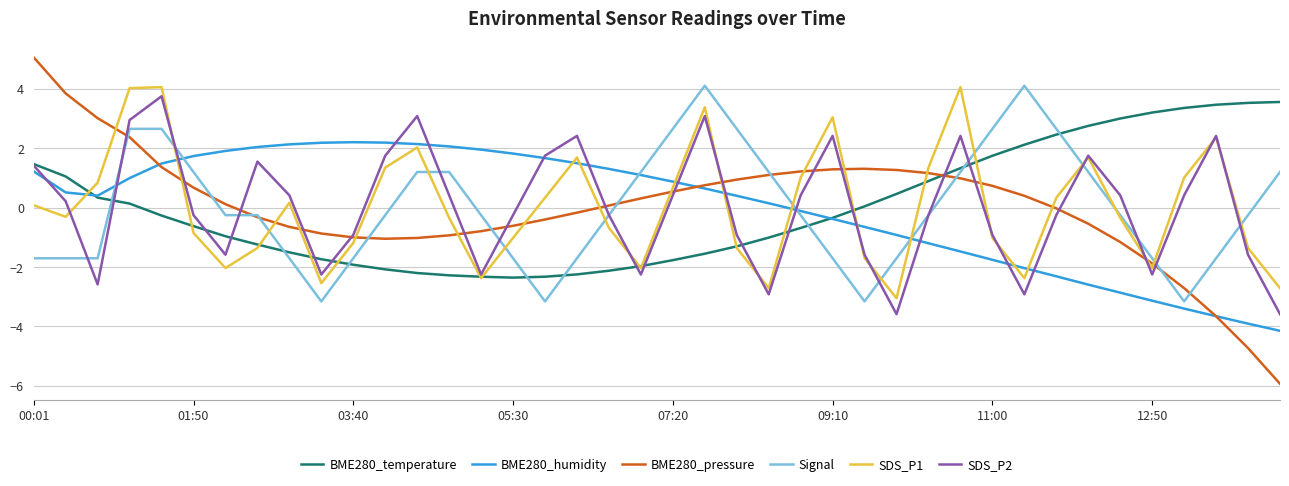

What is the minimum value shown in the chart?

-5.9